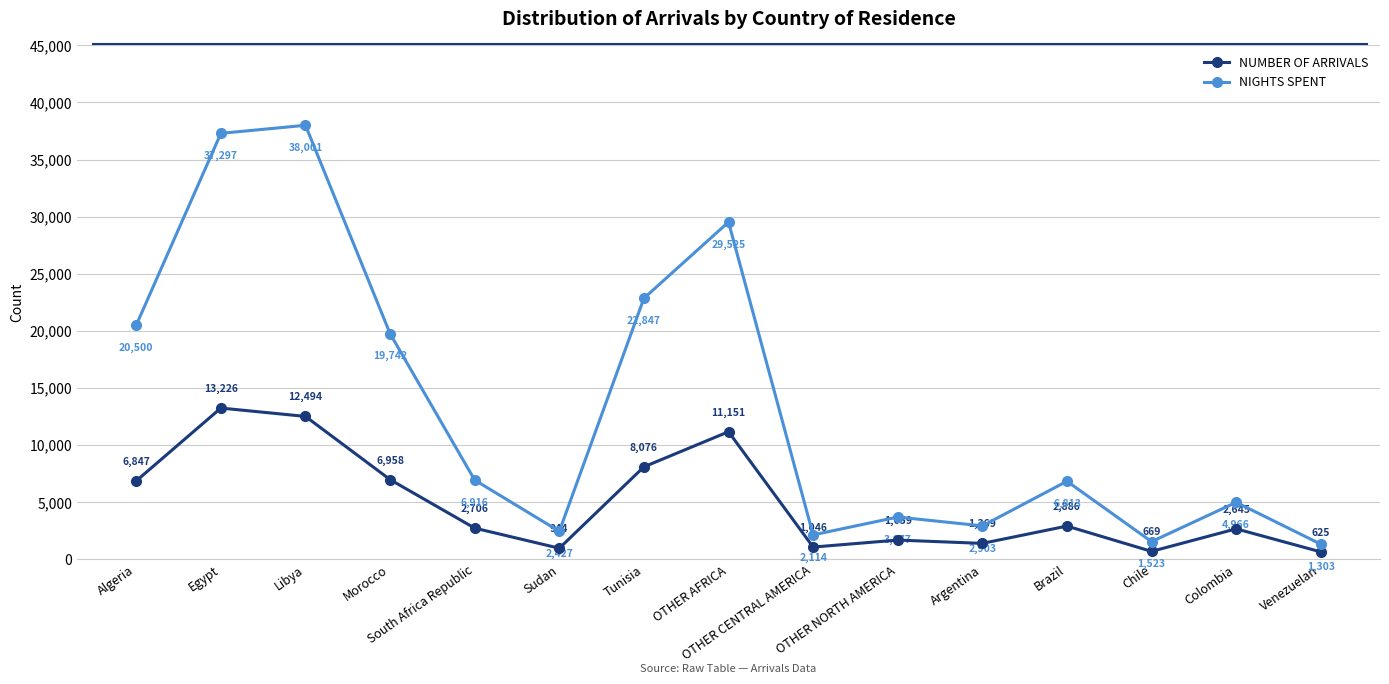

Reading left to right, what are all the values shown in this chart?

NUMBER OF ARRIVALS: Algeria=6847	Egypt=13226	Libya=12494	Morocco=6958	South Africa Republic=2706	Sudan=944	Tunisia=8076	OTHER AFRICA=11151	OTHER CENTRAL AMERICA=1046	OTHER NORTH AMERICA=1659	Argentina=1369	Brazil=2886	Chile=669	Colombia=2645	Venezuelan=625
NIGHTS SPENT: Algeria=20500	Egypt=37297	Libya=38001	Morocco=19742	South Africa Republic=6916	Sudan=2427	Tunisia=22847	OTHER AFRICA=29525	OTHER CENTRAL AMERICA=2114	OTHER NORTH AMERICA=3677	Argentina=2903	Brazil=6813	Chile=1523	Colombia=4966	Venezuelan=1303